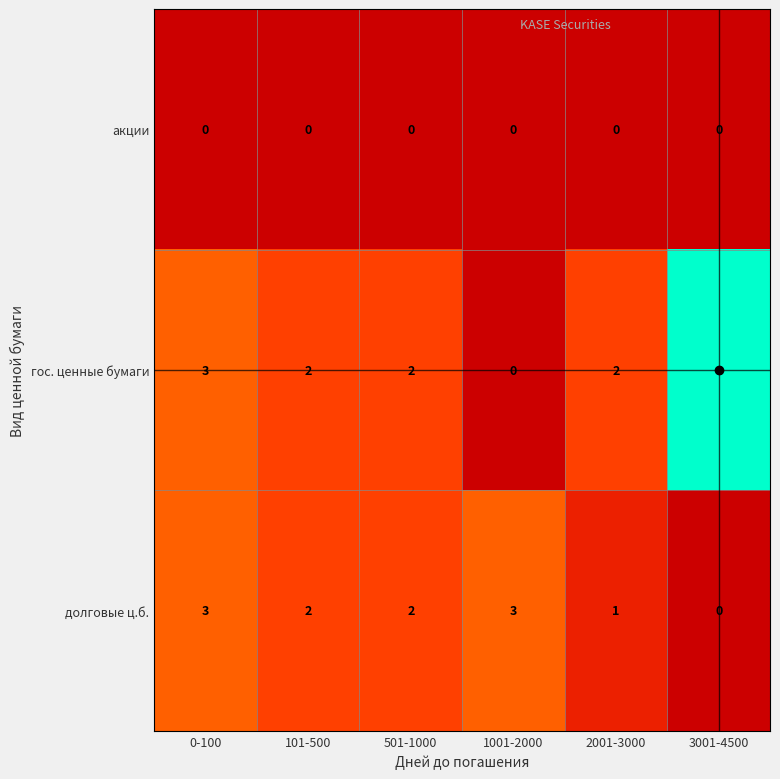

At which category does the chart reach its peak across all series?

3001-4500